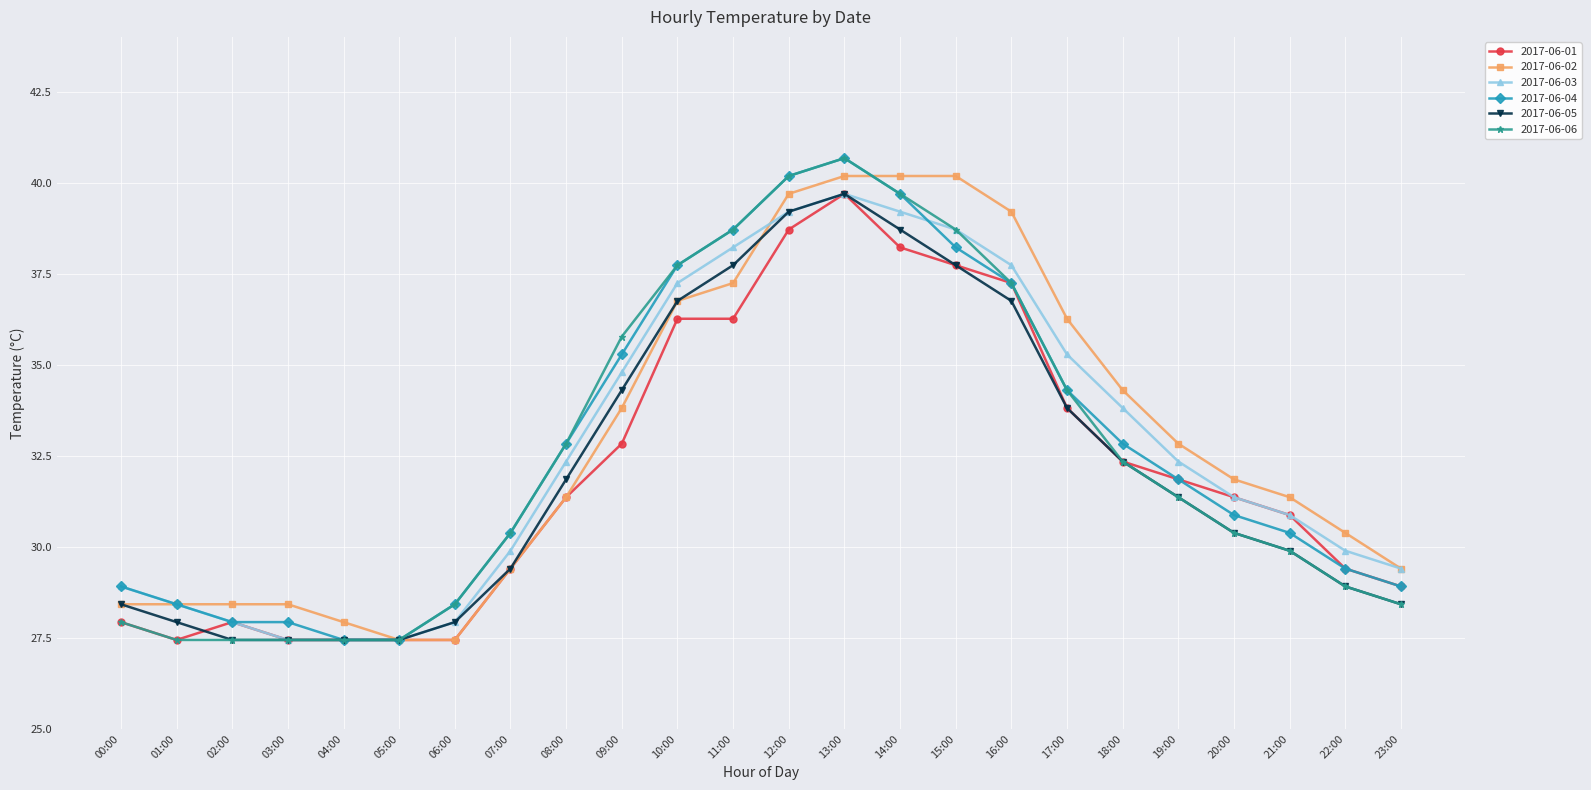

What is the spread (max minus min) of values at 18:00?

2.0